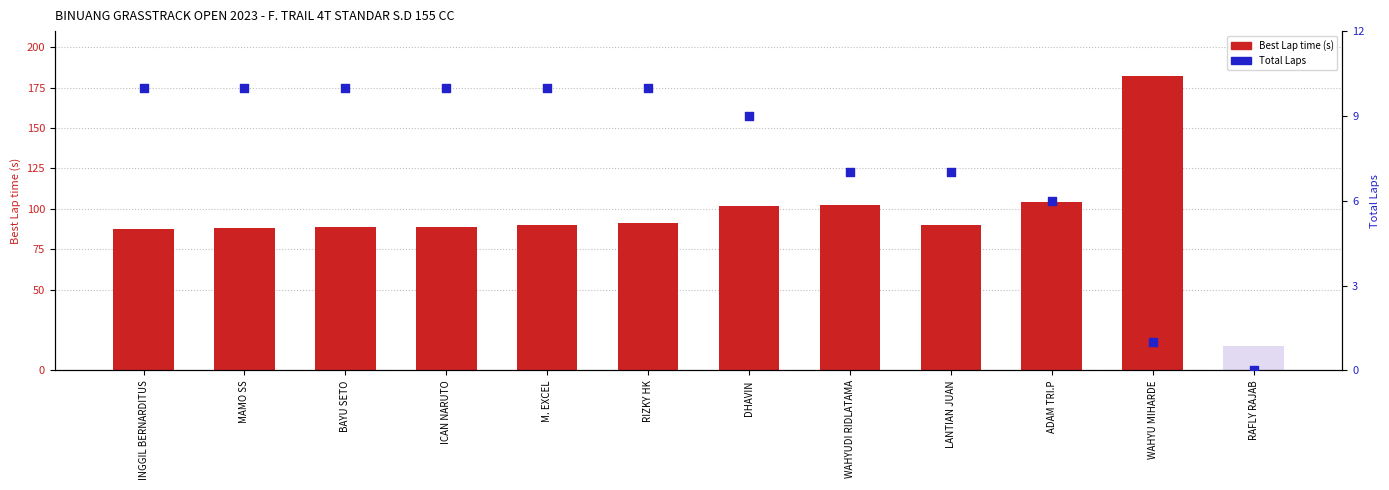

Which series has the largest total across all categories?

Best Lap time